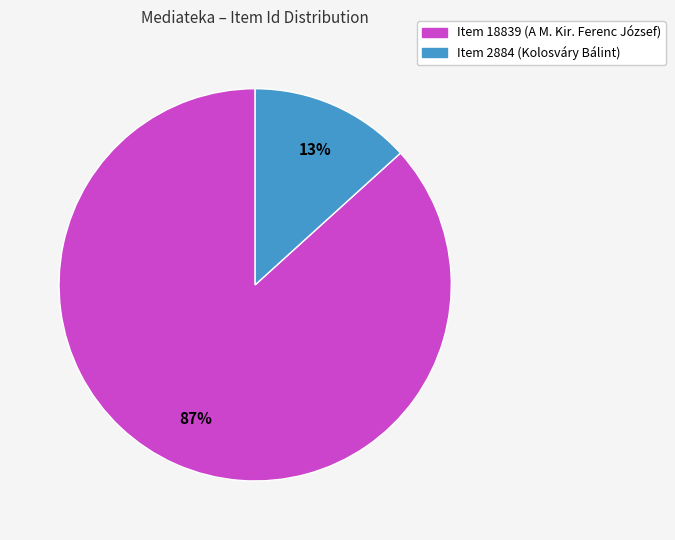

How many slices are in this pie chart?

2